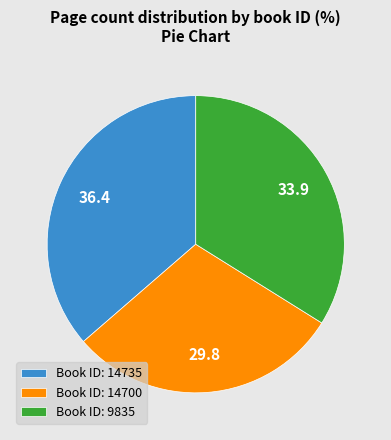

Is the sum of Book ID: 14700 and Book ID: 14735 greater than half?

Yes